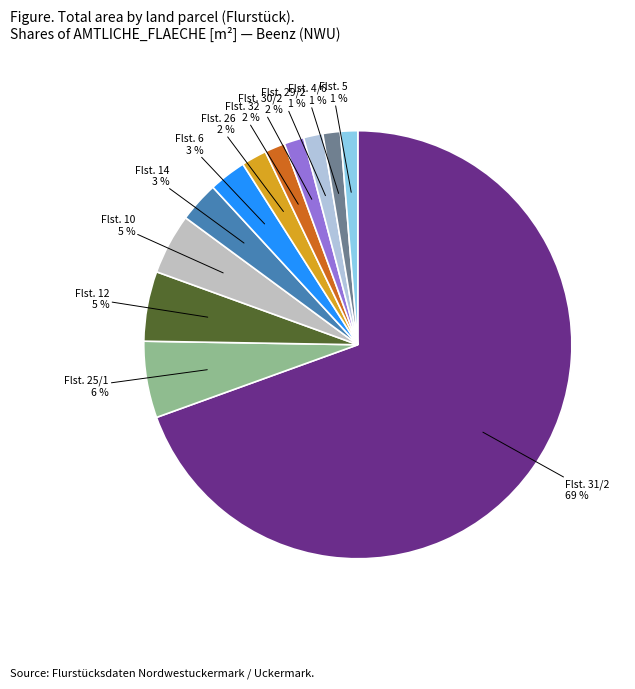

Which category has the smallest portion of the pie?

Beenz (NWU) Flur 1 5